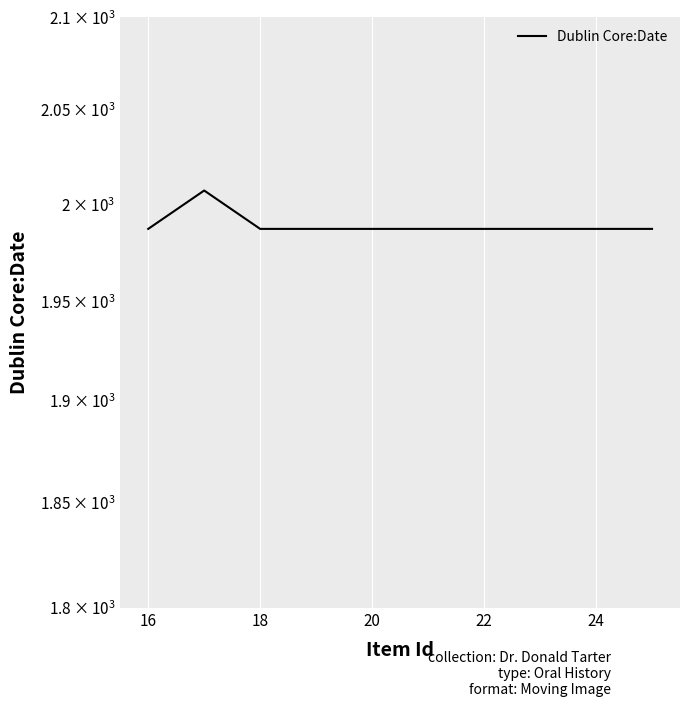

True or false: there are more than 0 points higher than both neighbors.

True